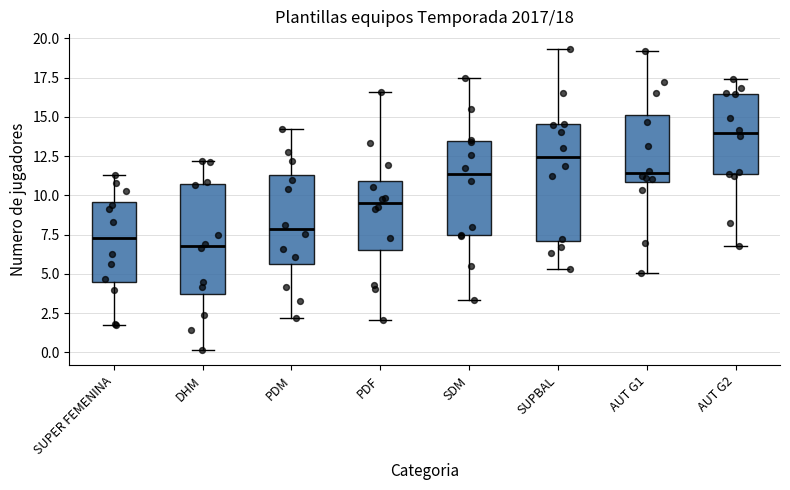

Which box's median line is the lowest?

DHM